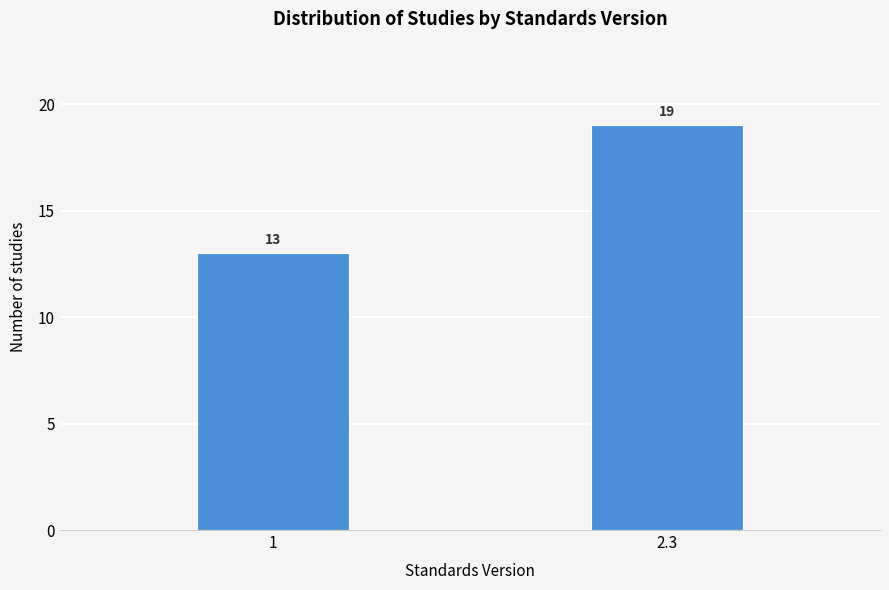

Reading left to right, list all the values displayed in this chart.

1=13	2.3=19